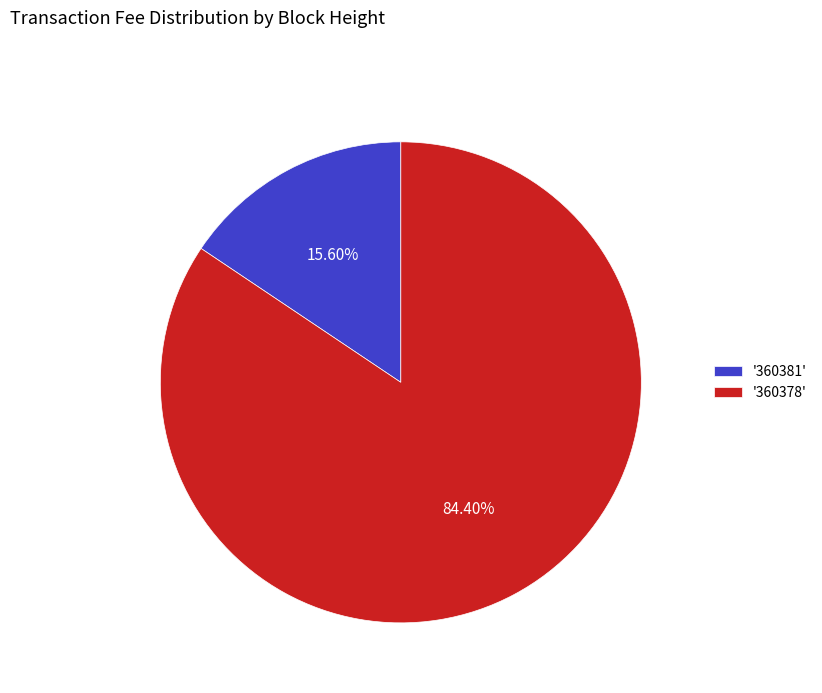

Which has a higher value, '360378' or '360381'?

'360378'